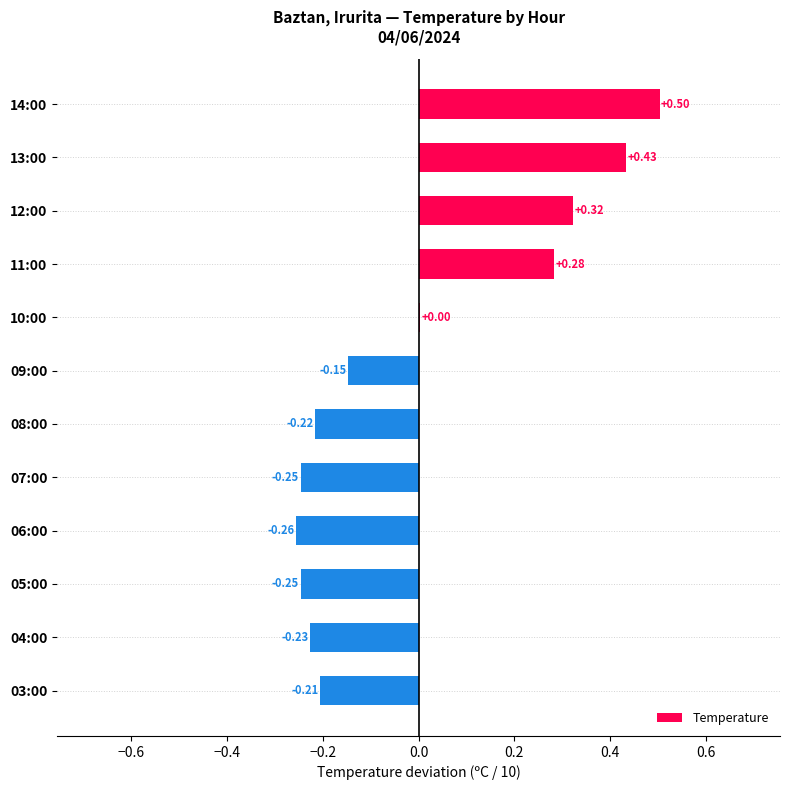

How many series are shown in this chart?

1